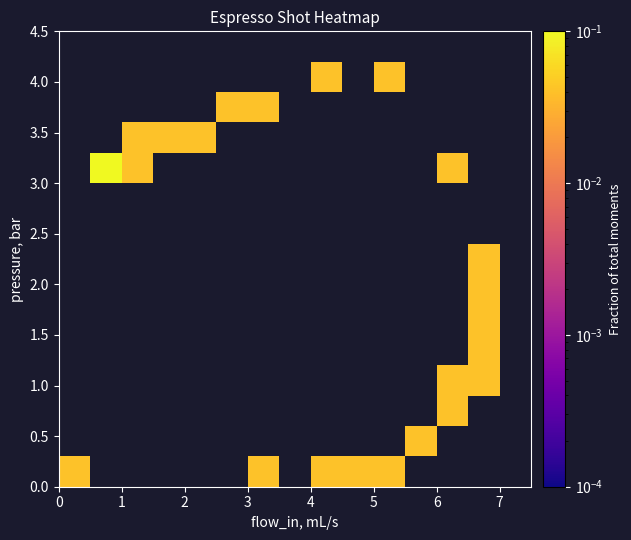

How many distinct data groups are displayed?

15